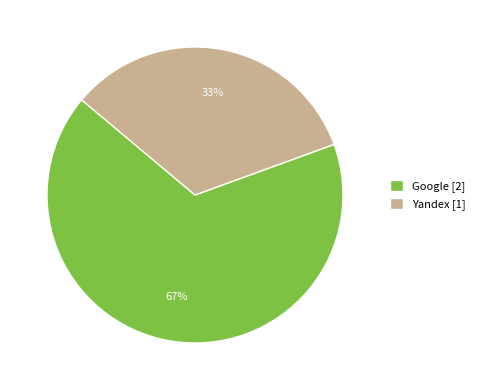

What percentage is the Yandex [1] slice, to the nearest percent?

33%